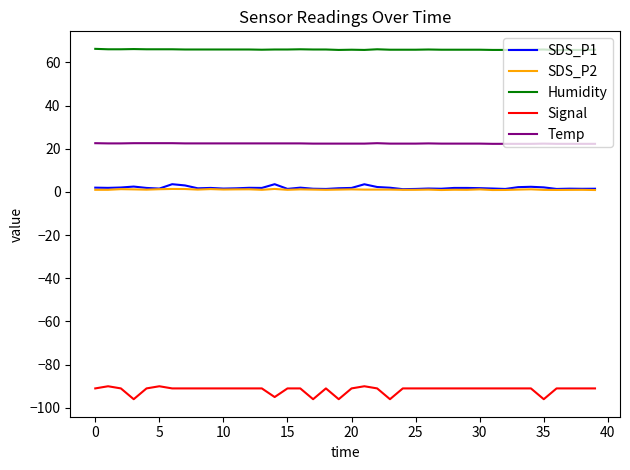

True or false: Signal and SDS_P1 intersect in this chart.

False